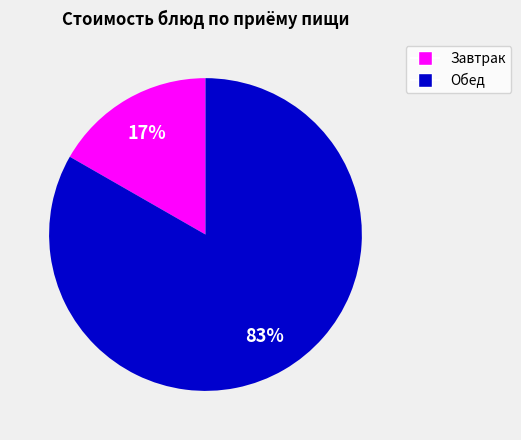

Is there a majority slice in this chart?

Yes